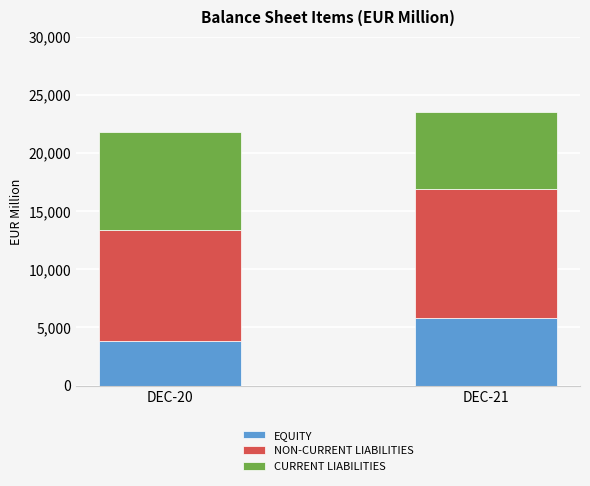

Read the EQUITY value at DEC-20, to the nearest 50.

3800